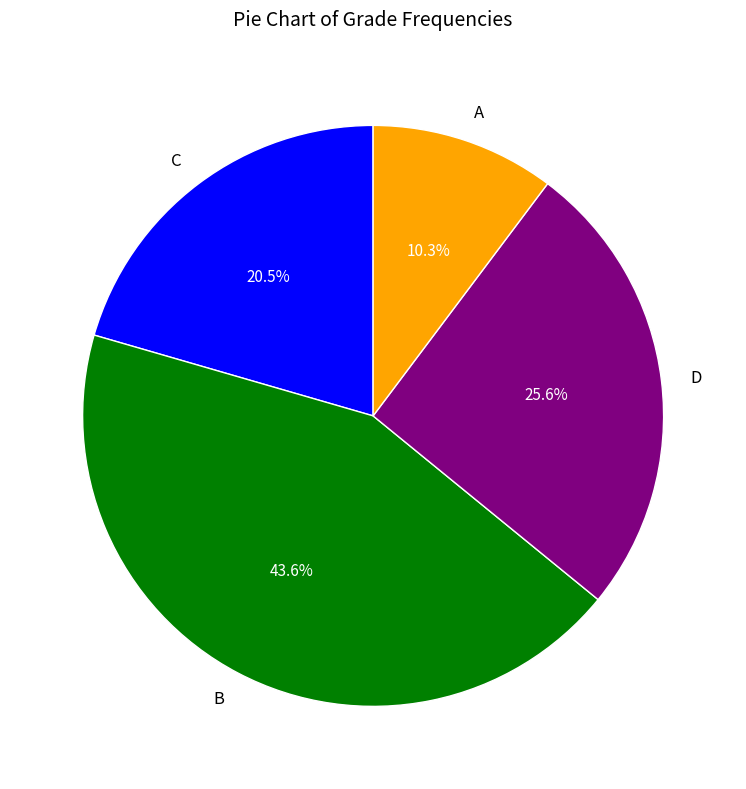

Does any single category account for the majority?

No